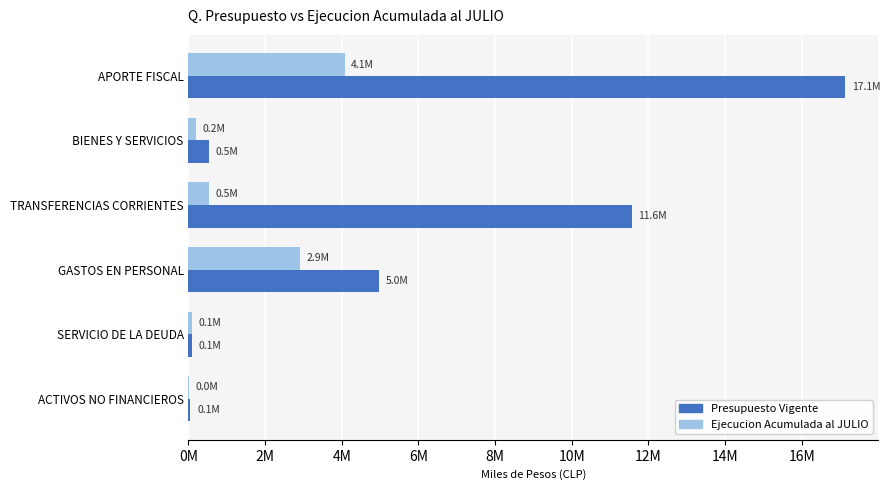

What are all the series names shown in the legend?

Presupuesto Vigente, Ejecucion Acumulada al JULIO